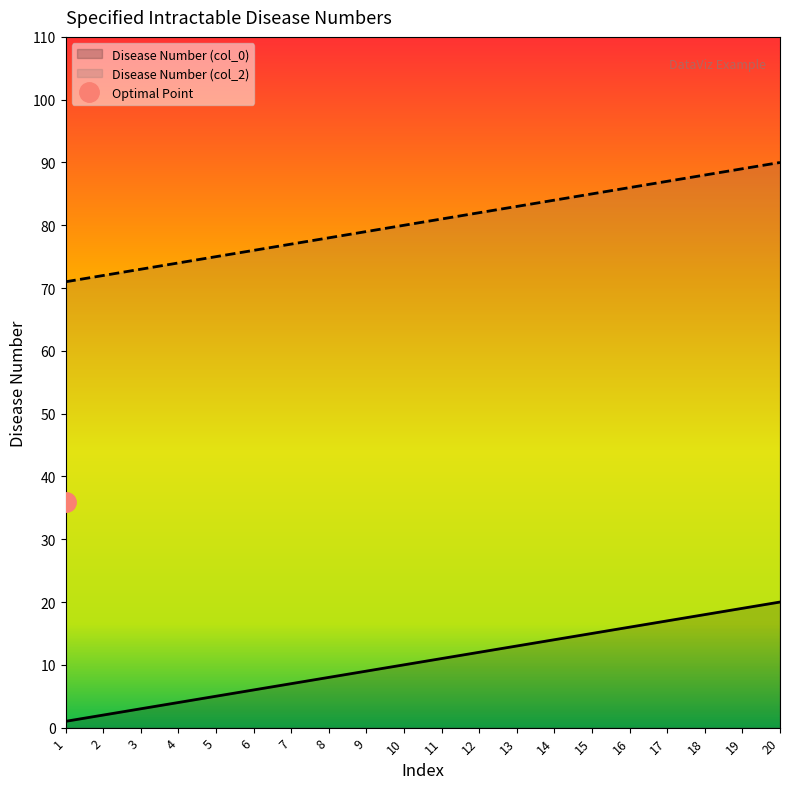

Does the chart display data point markers on the line(s)?

No